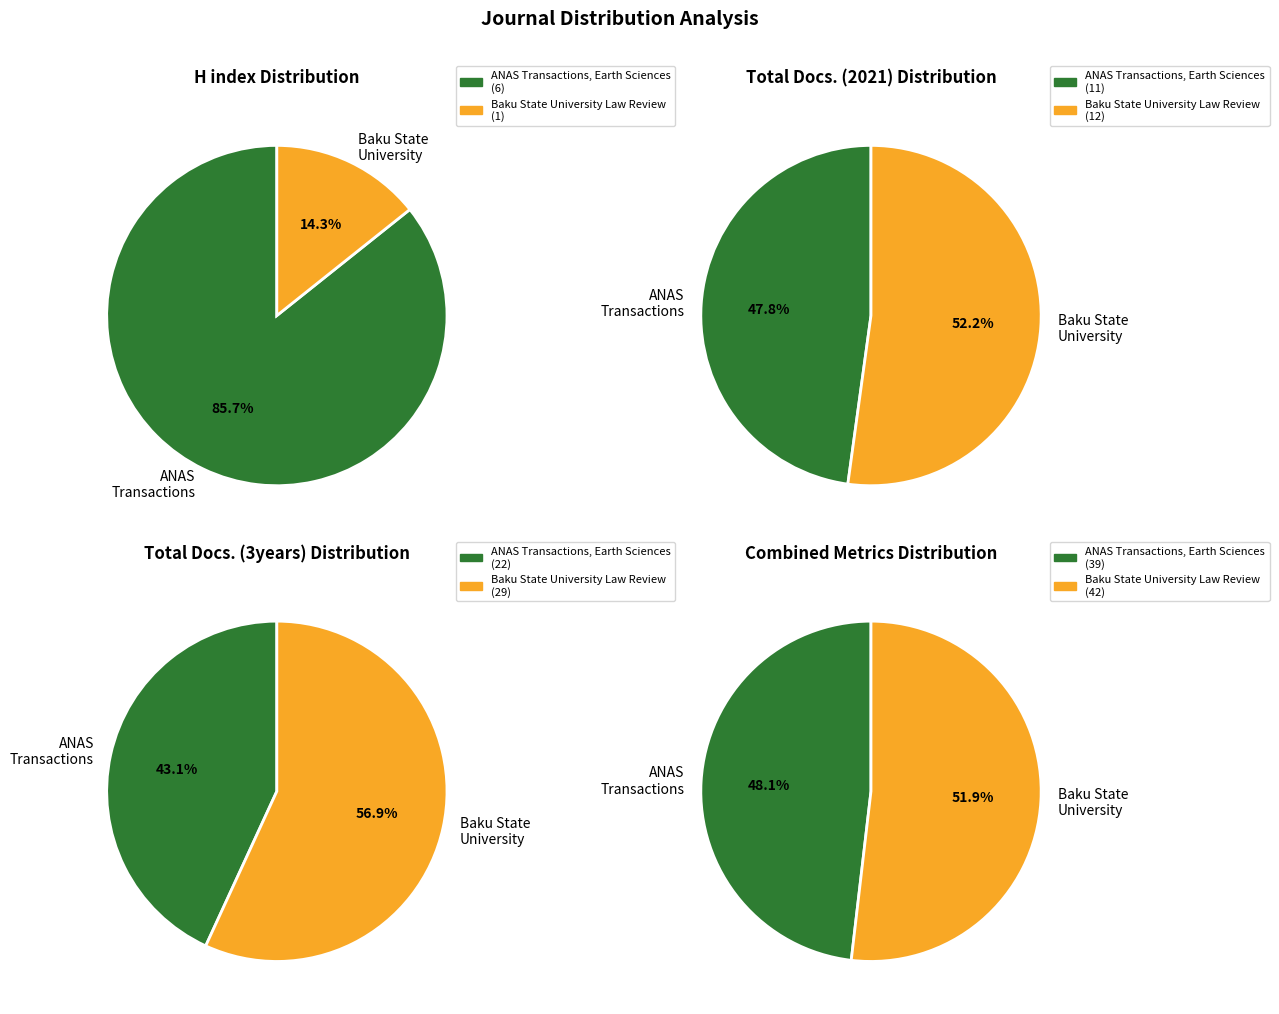

What is the total percentage of ANAS Transactions, Earth Sciences and Baku State University Law Review?

100.0%